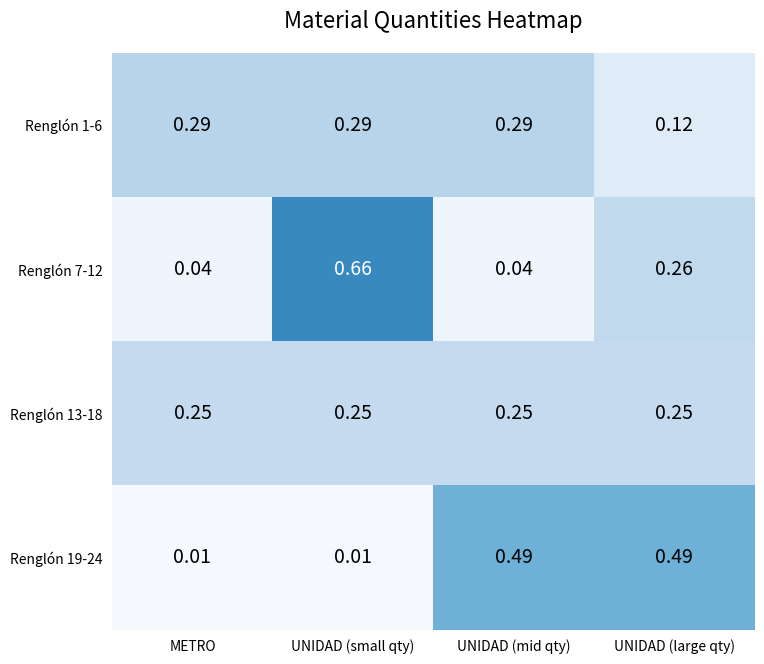

Is the value of Renglón 7-12 at UNIDAD (mid qty) greater than the value of Renglón 19-24 at UNIDAD (large qty)?

No